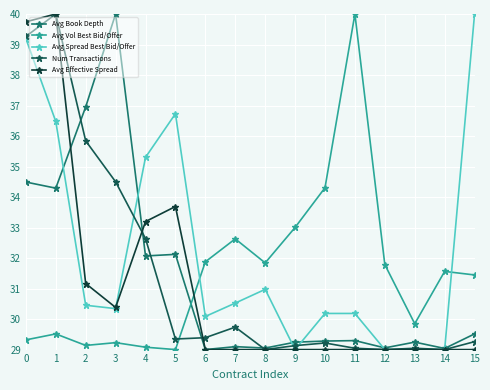

What is the lowest value of the Num Transactions series?

29.0